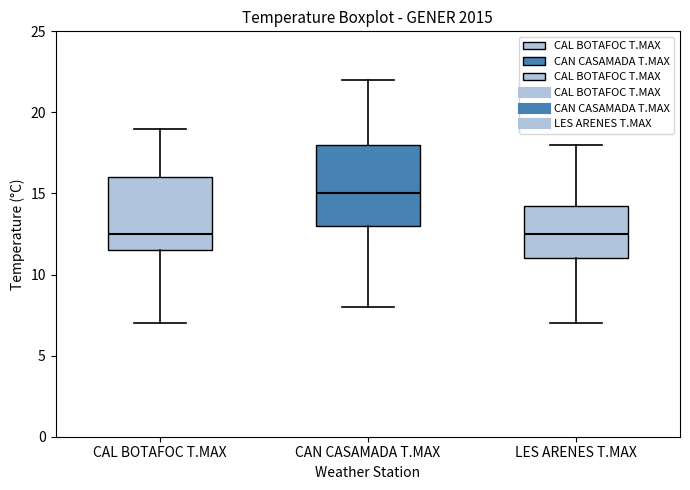

Reading left to right, read every box against the y-axis: the position of its median line, the range the box covers, and the ends of its whiskers. The values are not printed on the chart, so give them approximately, as read against the axis.

CAL BOTAFOC T.MAX: median 12.5, box 11.5 to 16.0, whiskers 7.0 to 19.0
CAN CASAMADA T.MAX: median 15.0, box 13.0 to 18.0, whiskers 8.0 to 22.0
LES ARENES T.MAX: median 12.5, box 11.0 to 14.5, whiskers 7.0 to 18.0